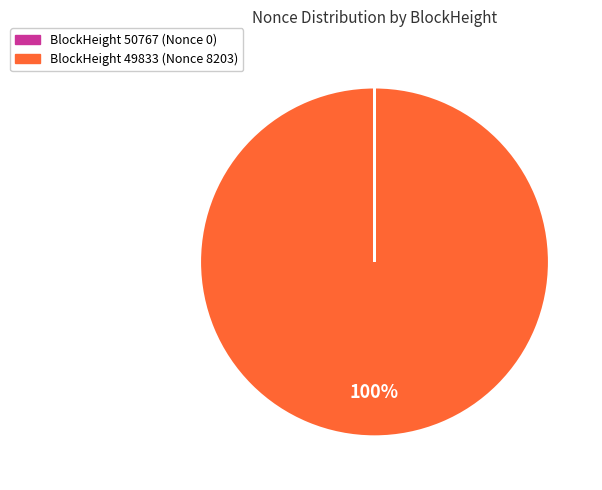

What percentage is the BlockHeight 49833 (Nonce 8203) slice, to the nearest percent?

100%